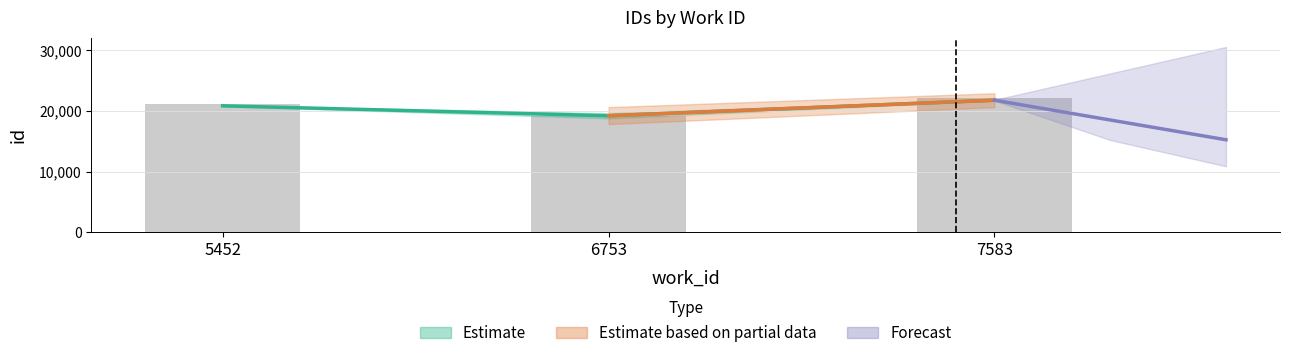

What is the change in value from 5452 to 7583?

+1041